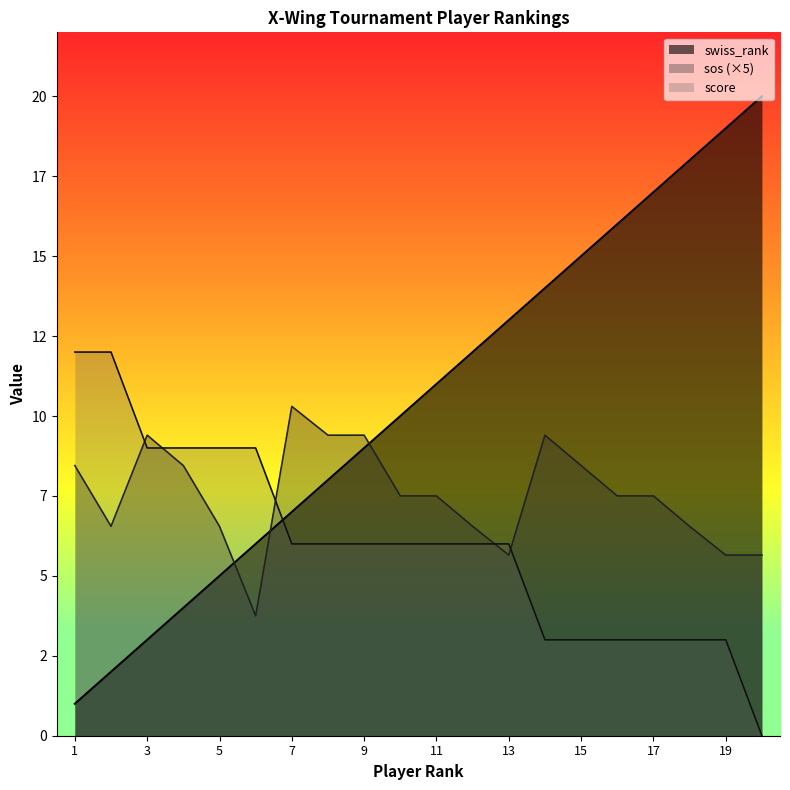

Is it true that sos equals 2.6 at Jacenty?

False